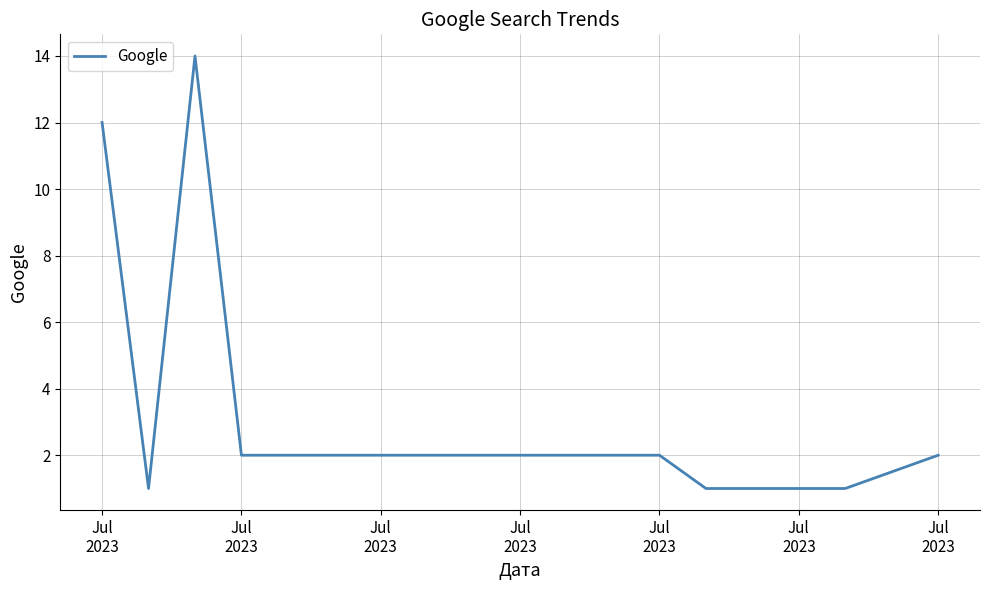

What is the maximum value shown in the chart?

14